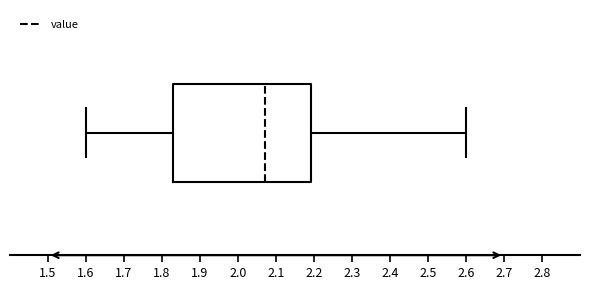

Where does the left whisker of the box end on the x-axis? The values are not printed on the chart, so give them approximately, as read against the axis.

1.60